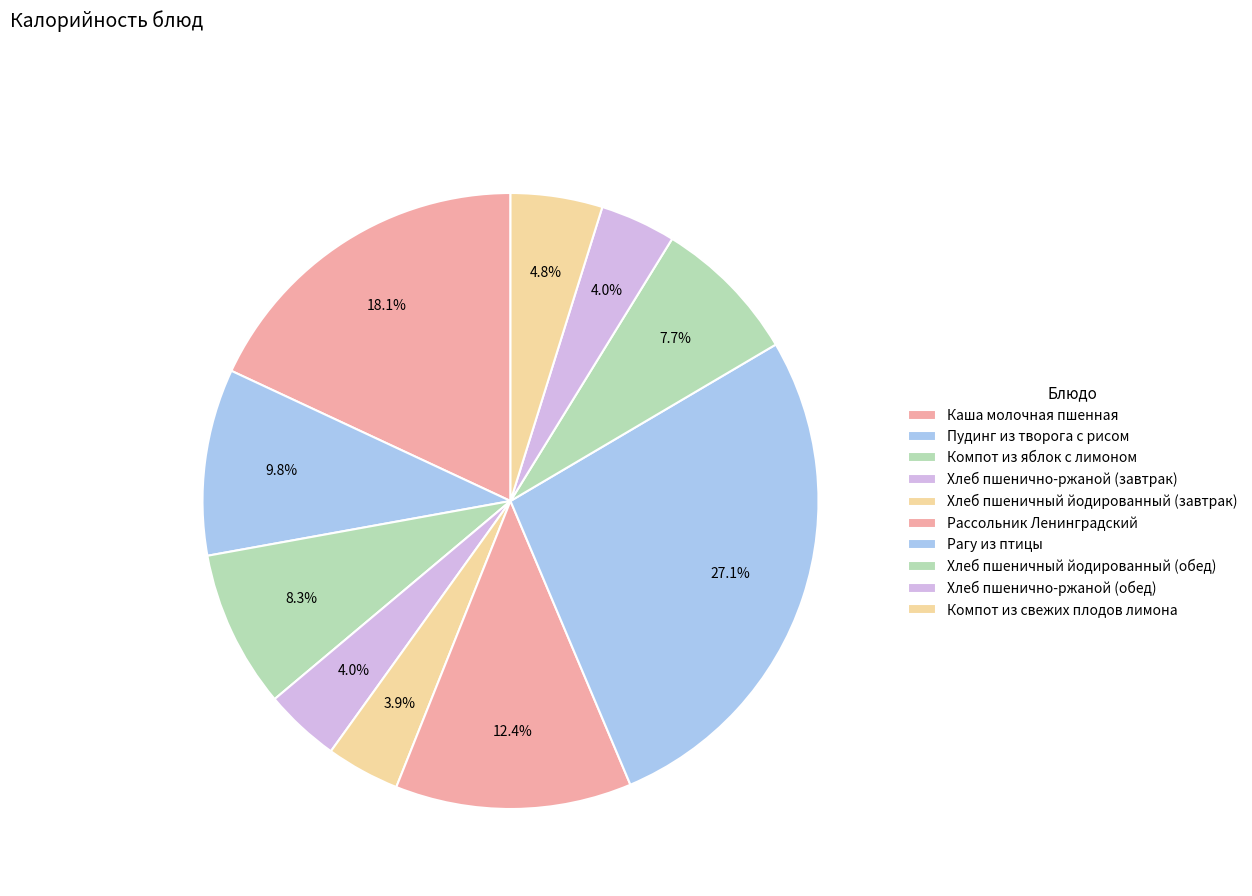

The Хлеб пшеничный йодированный (обед) slice represents 8% of the pie. True or false?

True